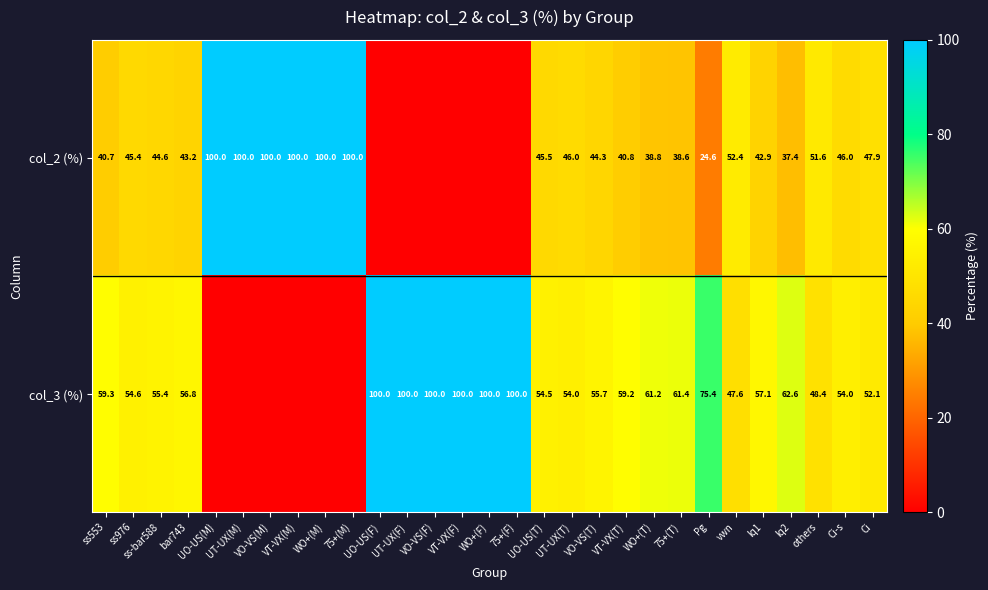

At Pg, list the series in order from smallest to largest.

col_2 (%), col_3 (%)